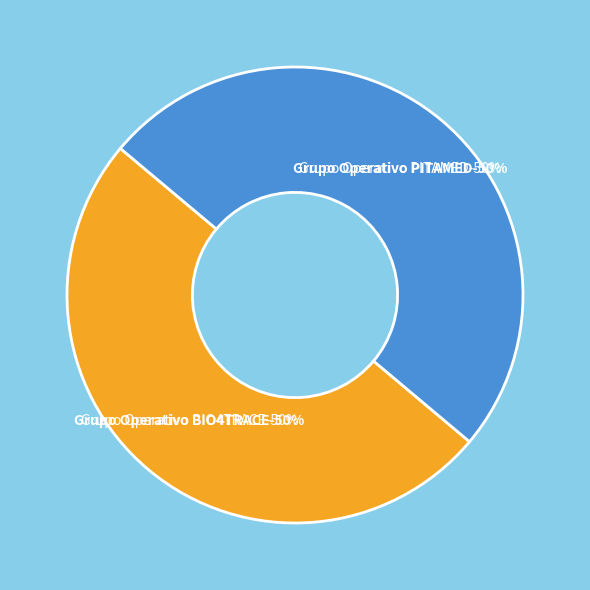

Which category has the smallest portion of the pie?

Grupo Operativo BIO4TRACE